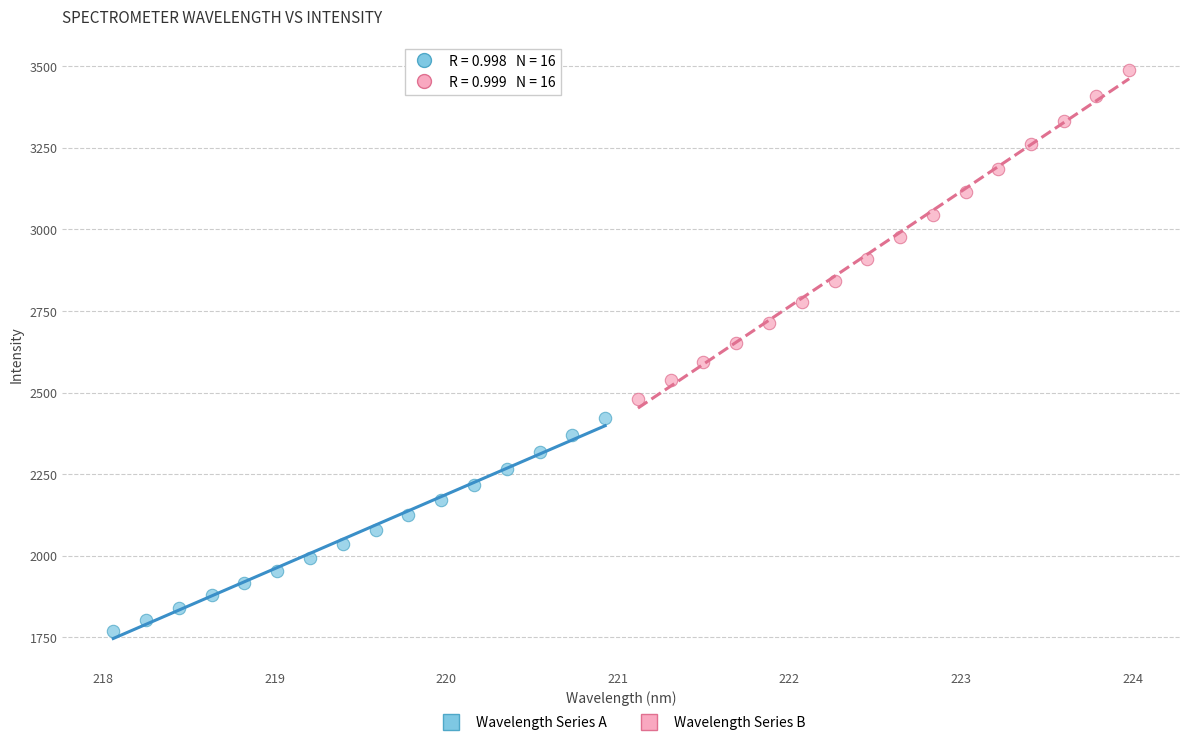

What are all the series names shown in the legend?

Wavelength Series A, Wavelength Series B